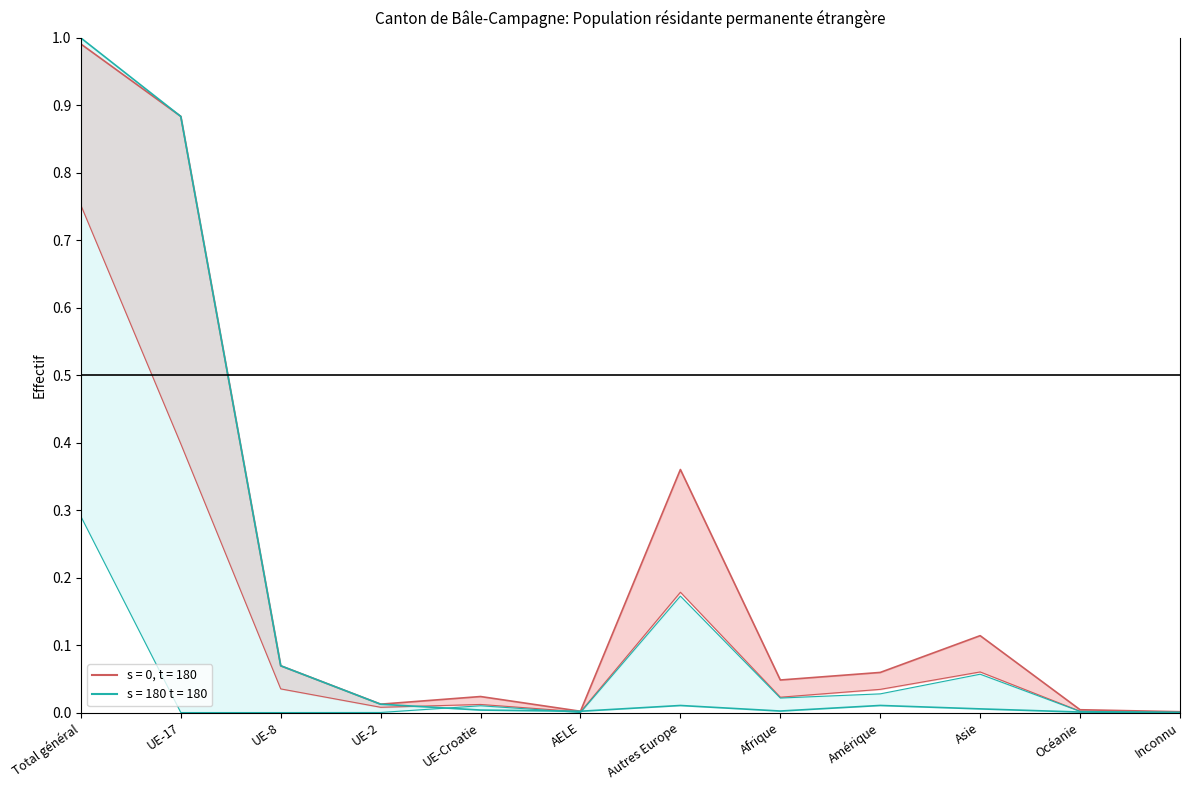

What is the difference between the maximum and minimum values in the Auth UE Total (s=180, t=180) series?

1.0